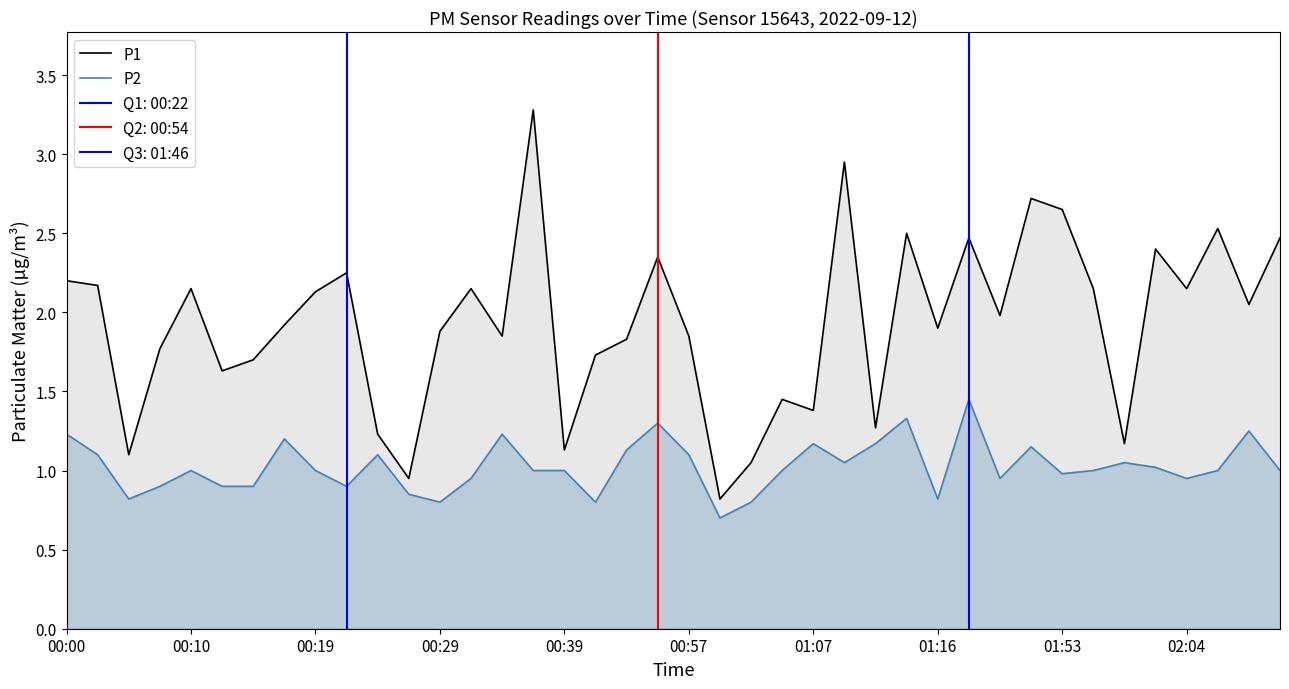

At which category is the sum across all series the highest?

15